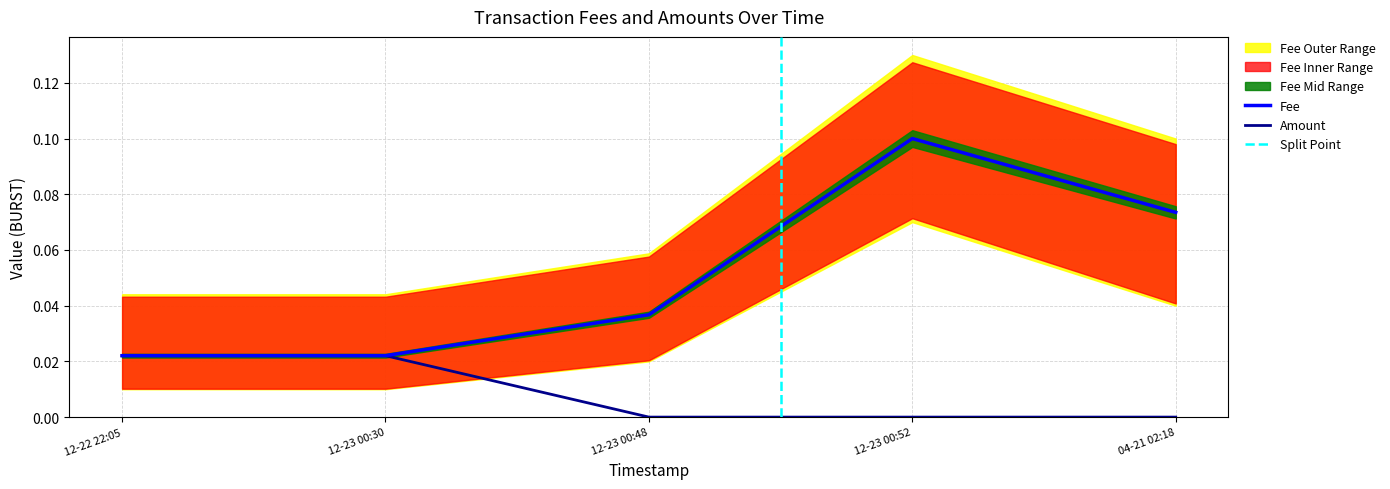

At which label does Fee reach its peak?

12-23 00:52